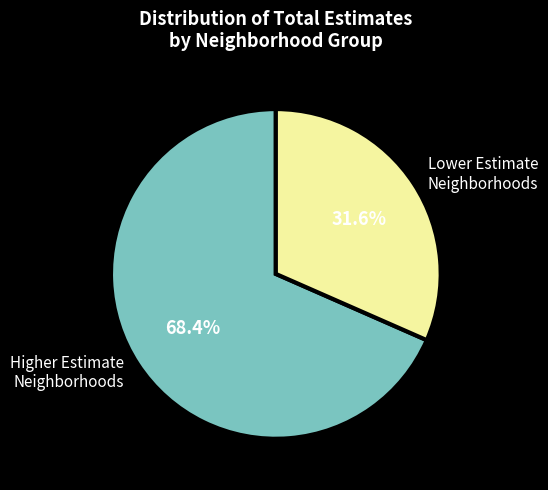

To the nearest percent, what is the difference between the largest and smallest slice percentages?

37%